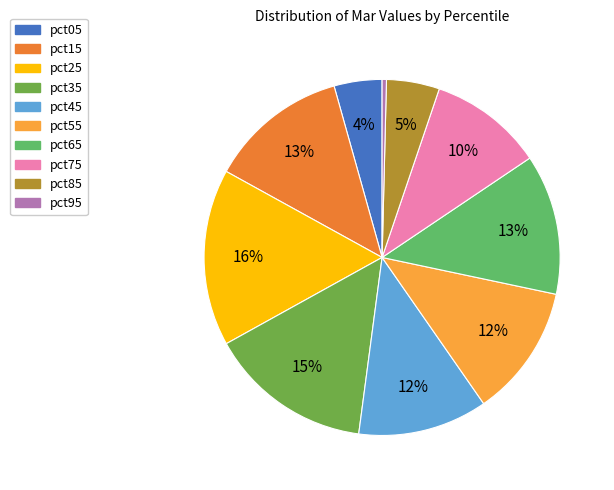

How many slices are in this pie chart?

10